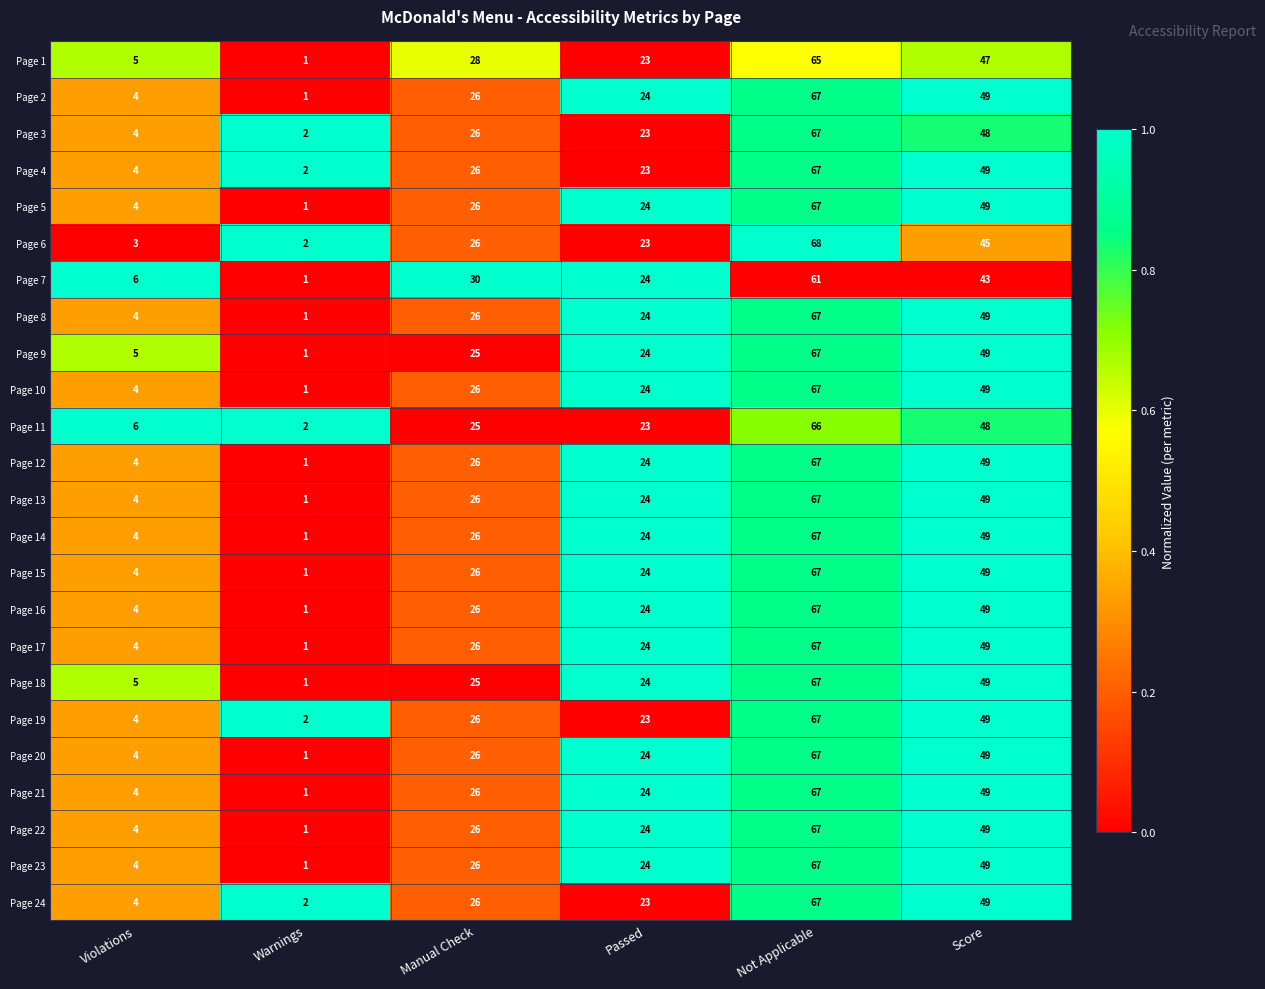

The value of Page 13 at Score is 49. True or false?

True